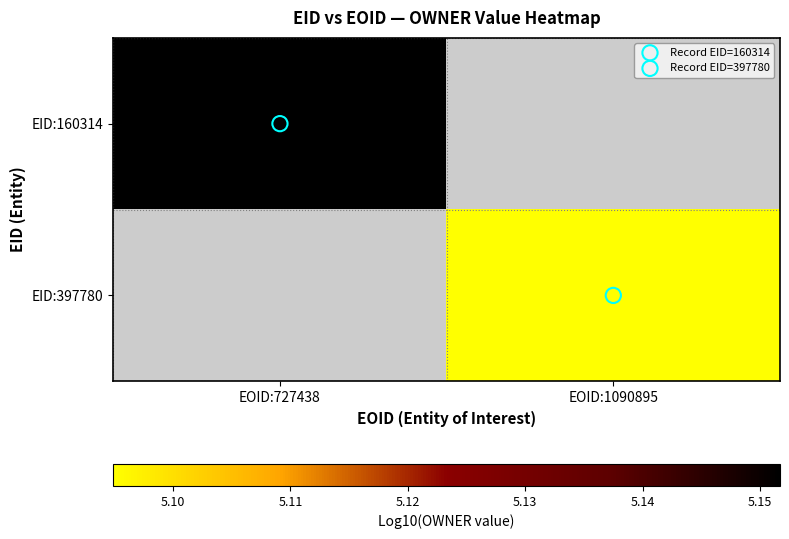

Which series has the widest spread of values?

EID:160314